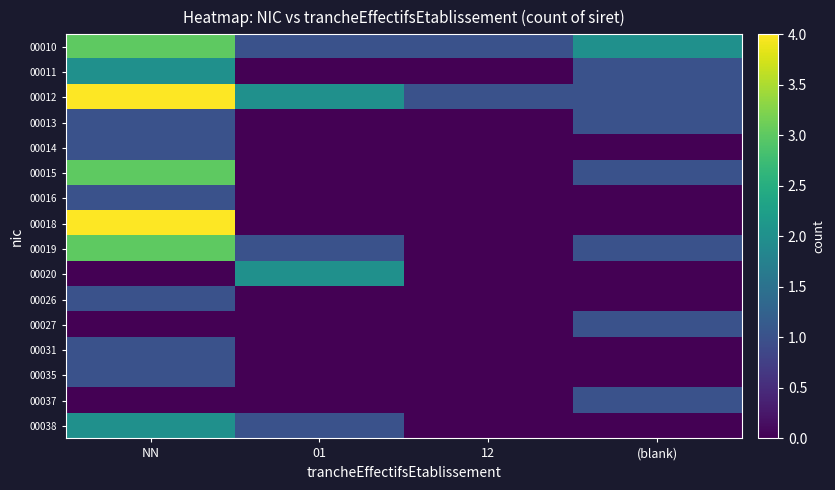

Which series changed the most between 01 and 12?

00020